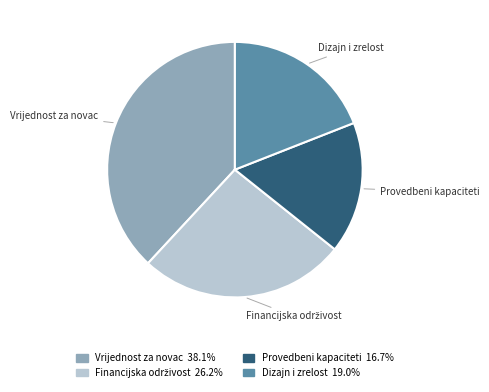

Is the sum of Dizajn i zrelost and Vrijednost za novac greater than half?

Yes